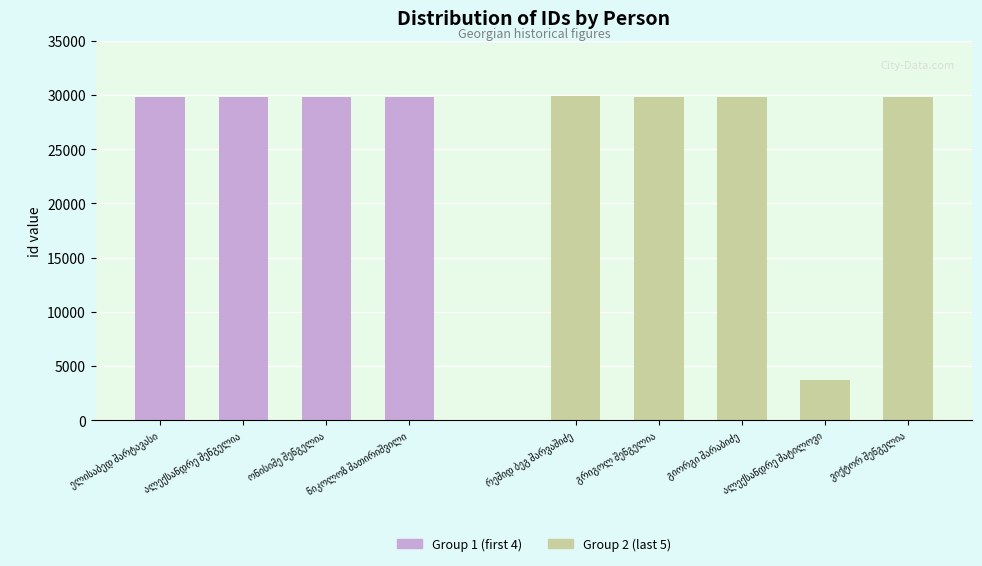

What is the smallest value displayed?

3745